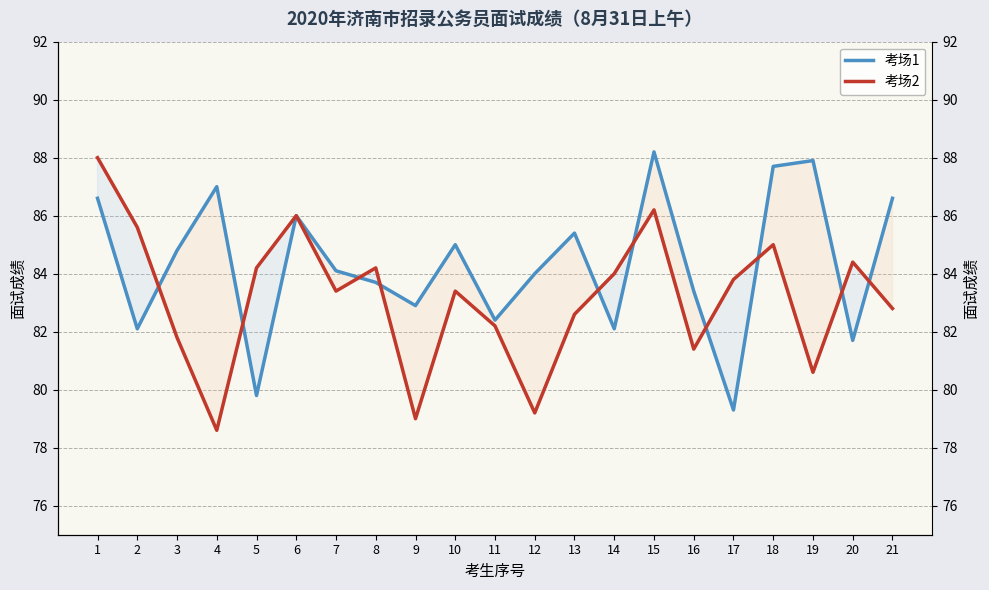

What is the value of the 考场1 point at the 18th from the left?

87.7